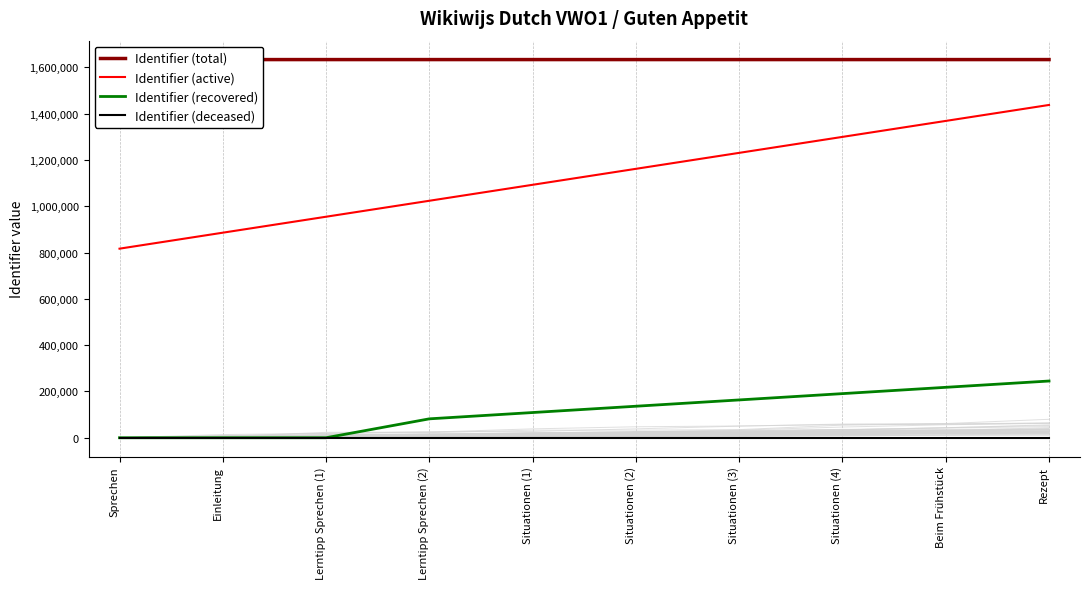

List the series in order of their peak value, highest first.

Identifier (total), Identifier (active), Identifier (recovered), Identifier (deceased)